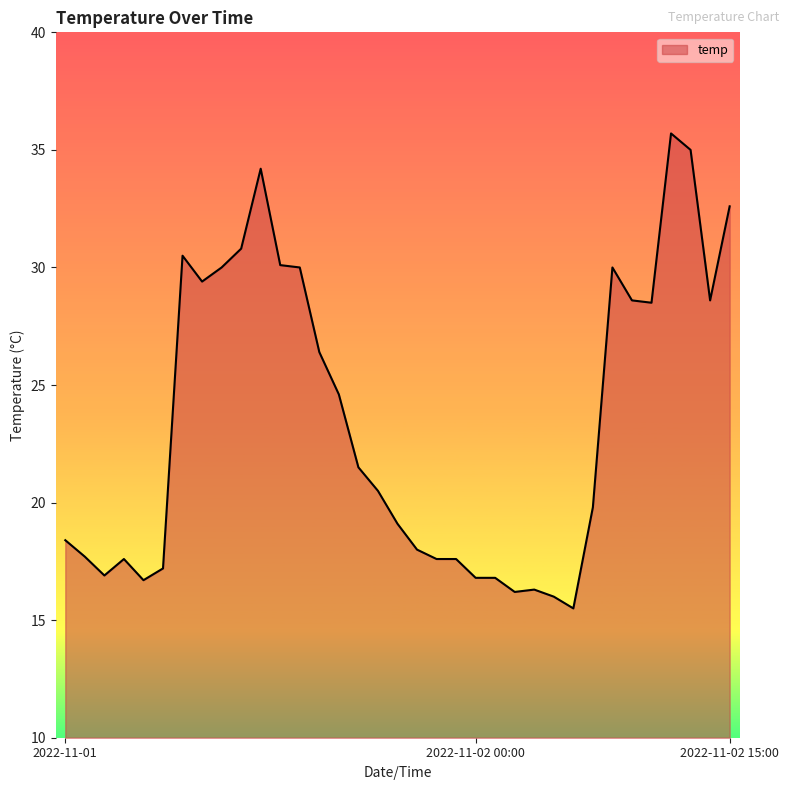

What is the smallest value displayed?

15.5